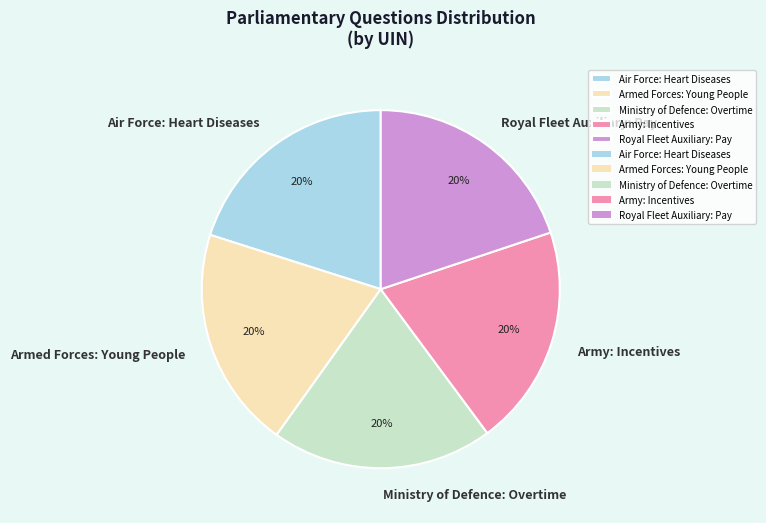

To the nearest percent, what percentage of the pie is Royal Fleet Auxiliary: Pay?

20%